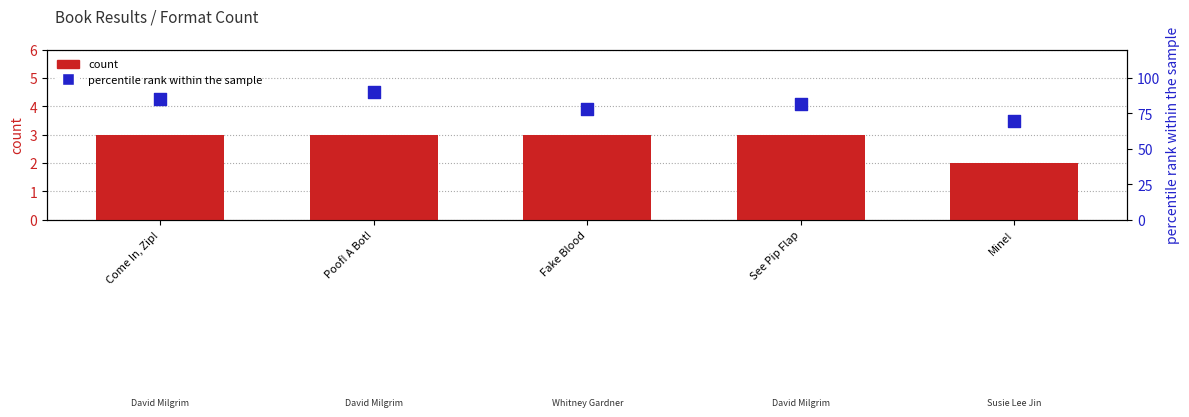

Is the value of percentile rank within the sample at See Pip Flap greater than the value of count at See Pip Flap?

Yes